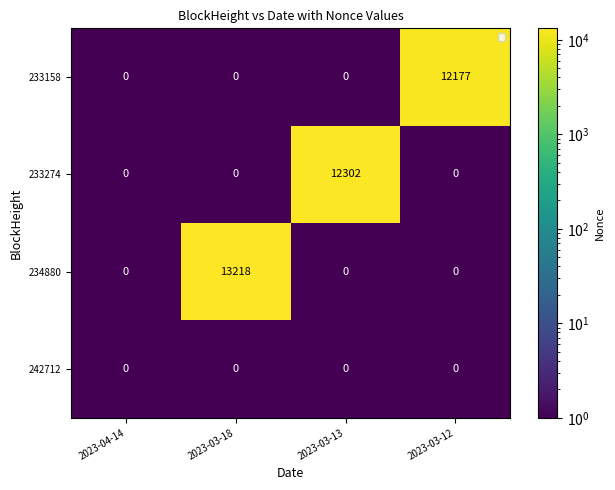

How many data points does each series have?

4